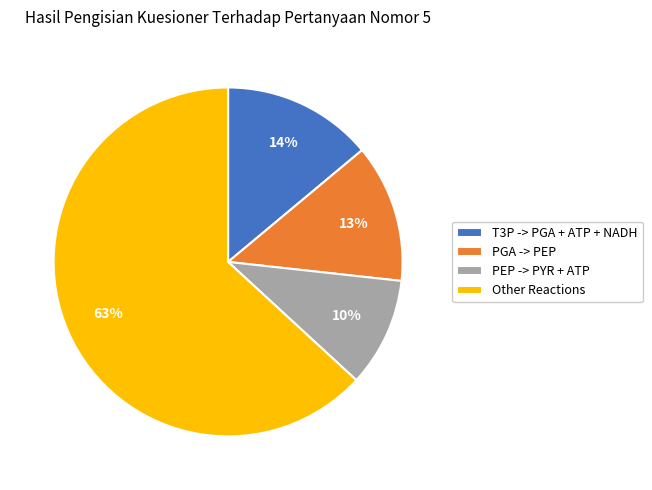

The PGA -> PEP slice represents 13% of the pie. True or false?

True